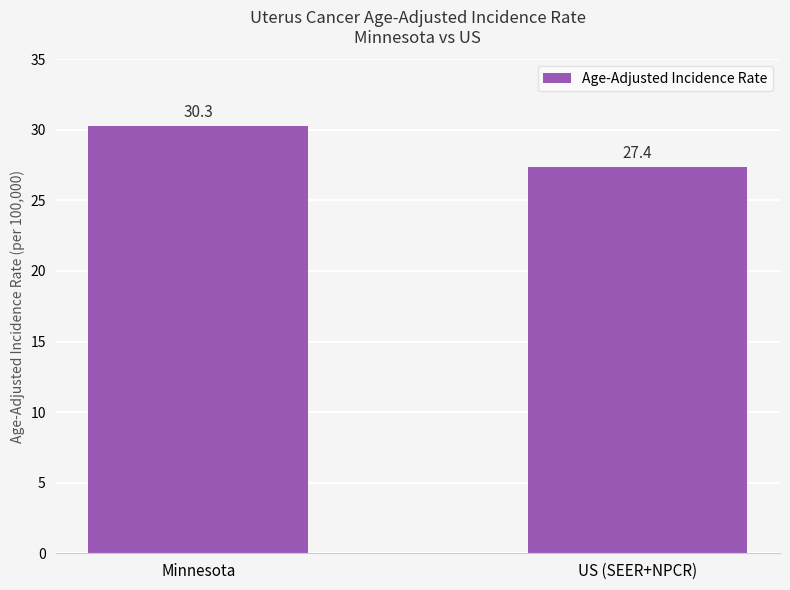

Reading left to right, what are all the values shown in this chart?

Minnesota=30.3	US (SEER+NPCR)=27.4